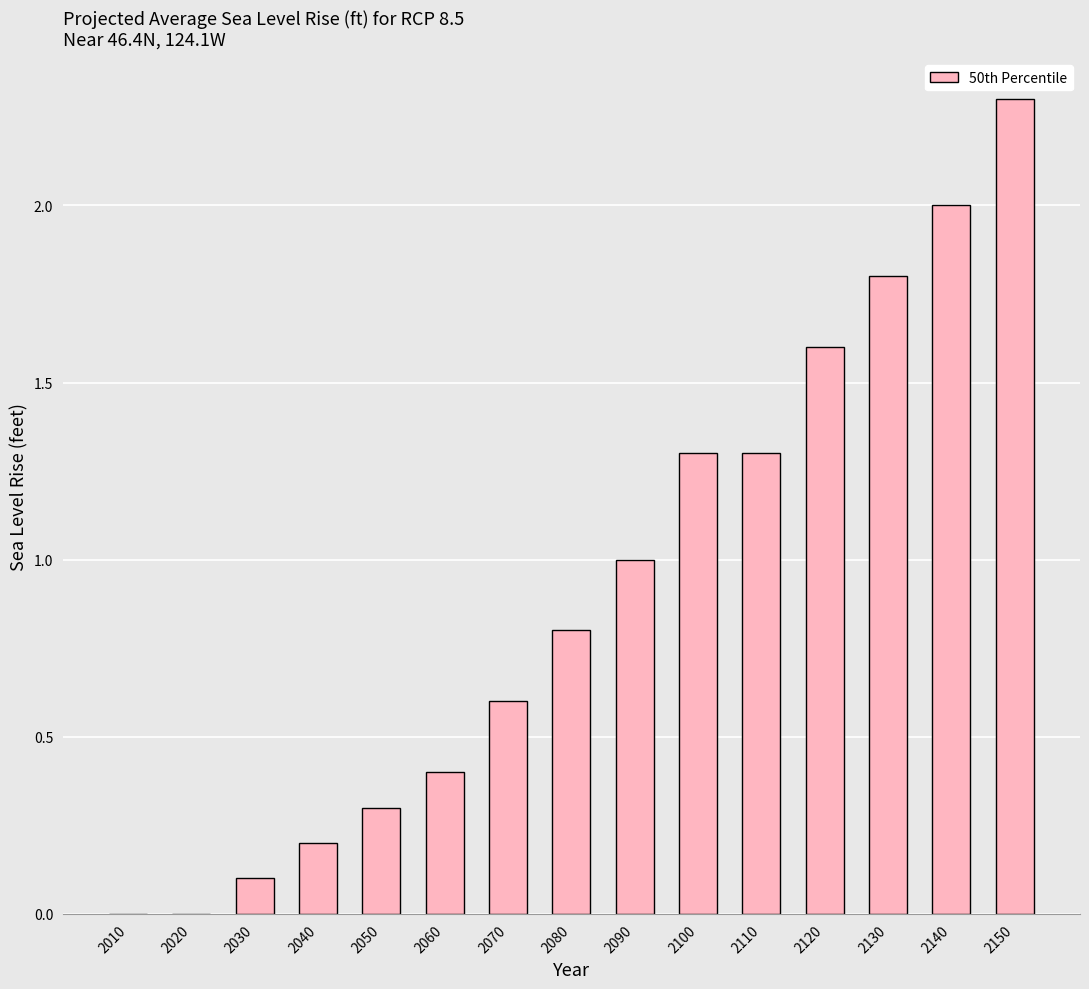

True or false: the data shows 3.2 at 2140.

False